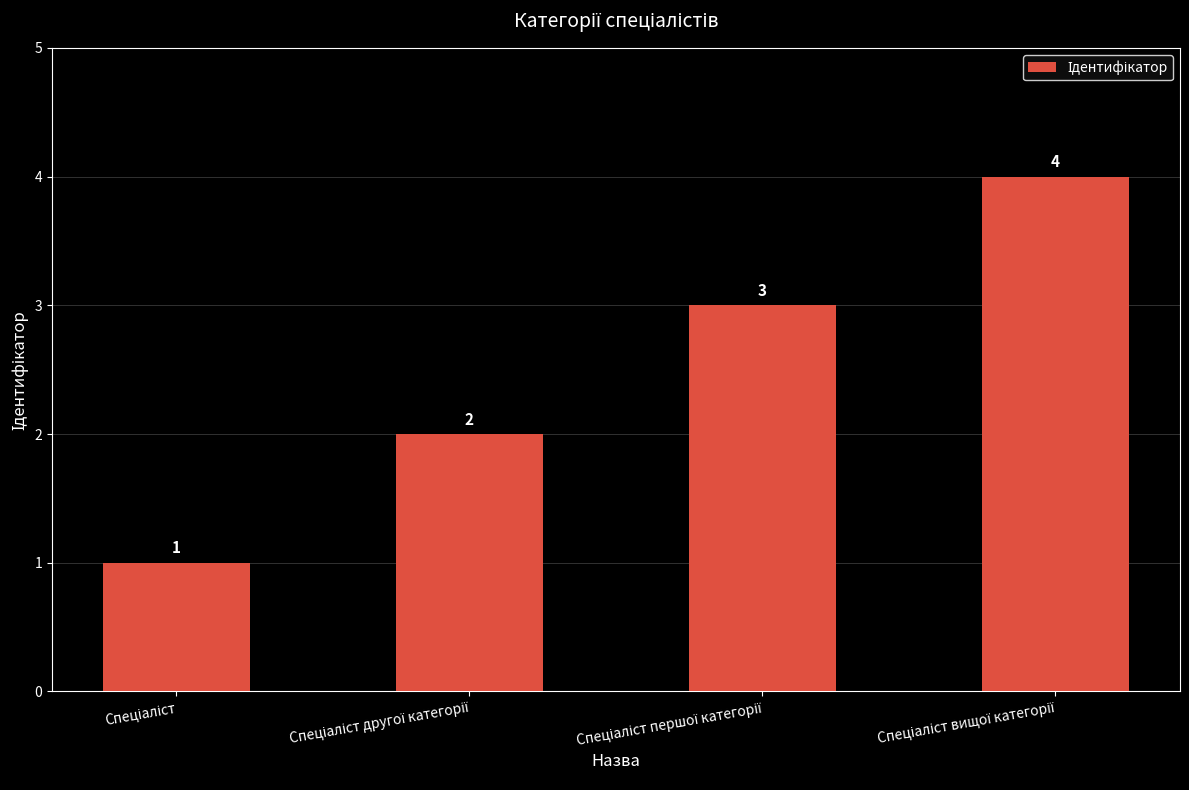

What is the value of the 2nd bar from the left?

2